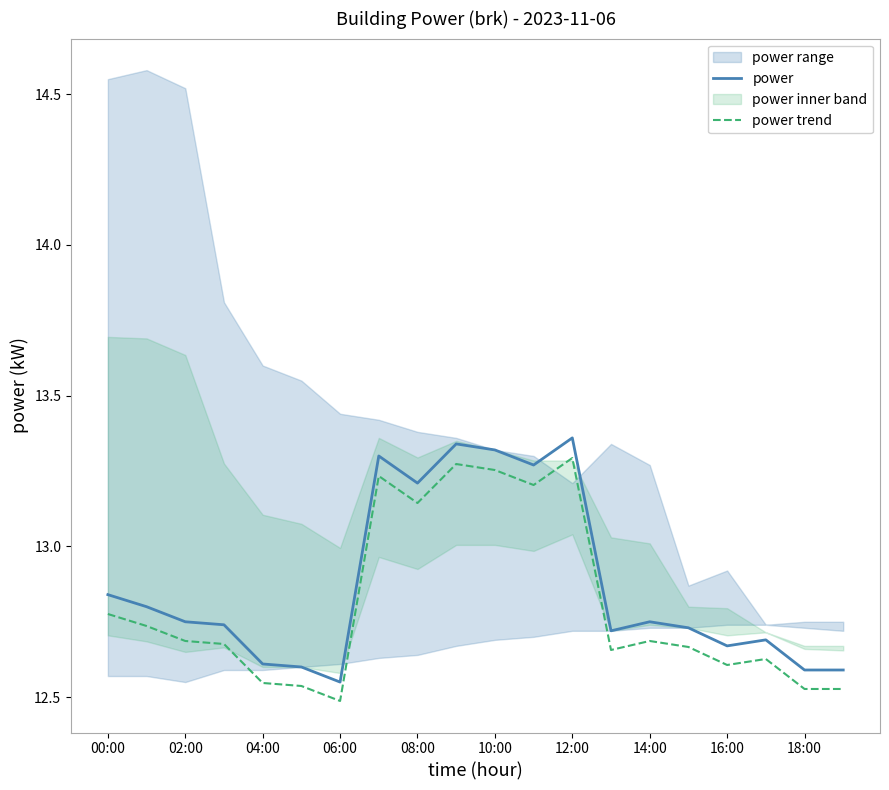

True or false: power and power trend intersect in this chart.

False